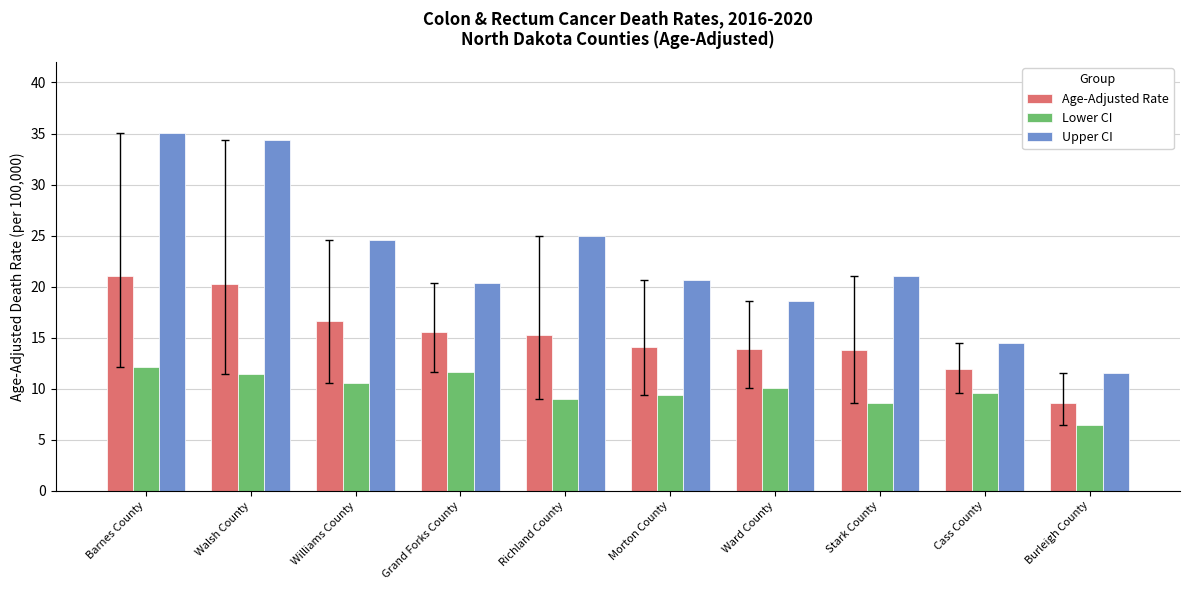

What is the greatest value displayed?

35.1